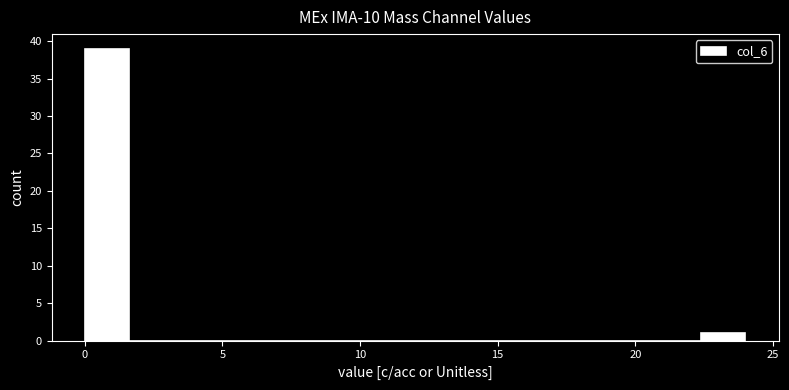

Read against the x-axis, roughly where is the centre of the tallest bar?

1.0